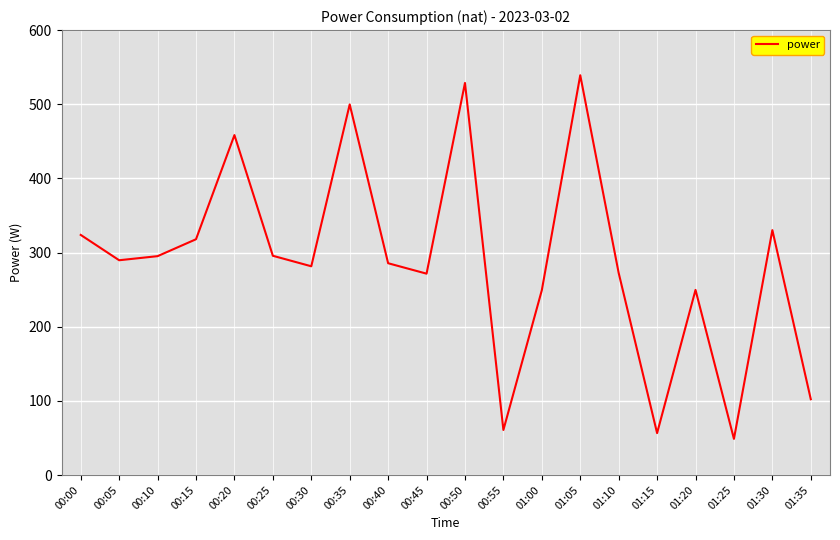

The value at 00:15 is 317.9. True or false?

True